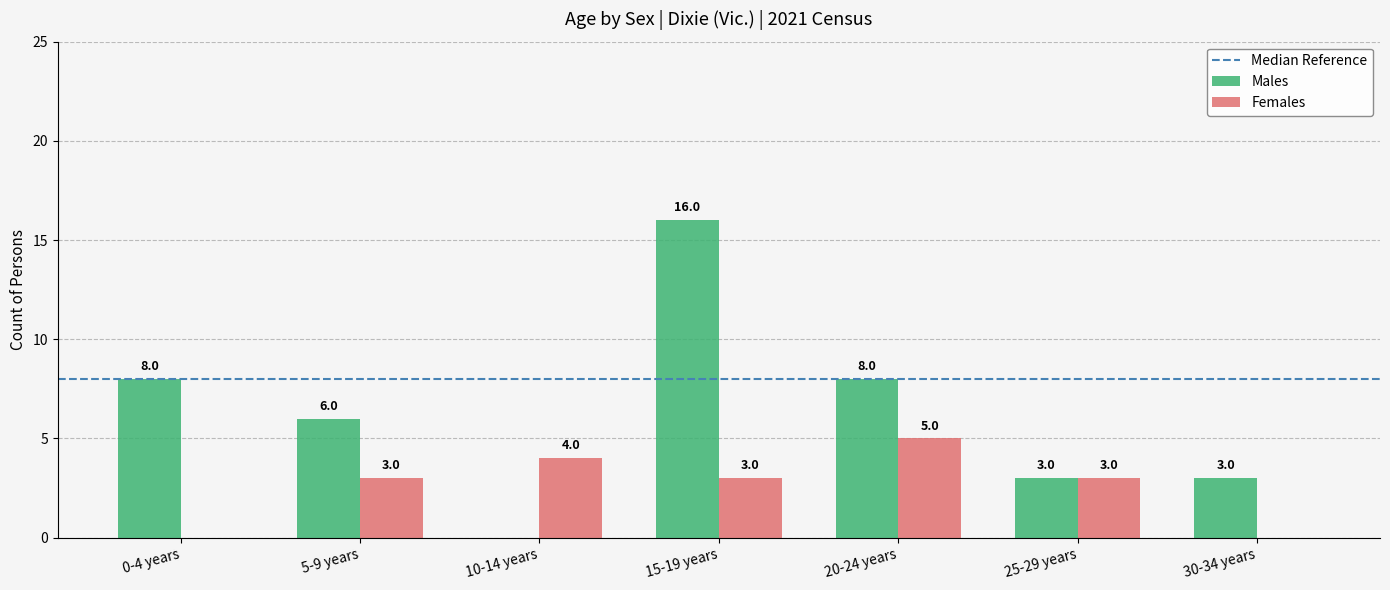

What is the total value across all series at 30-34 years?

3